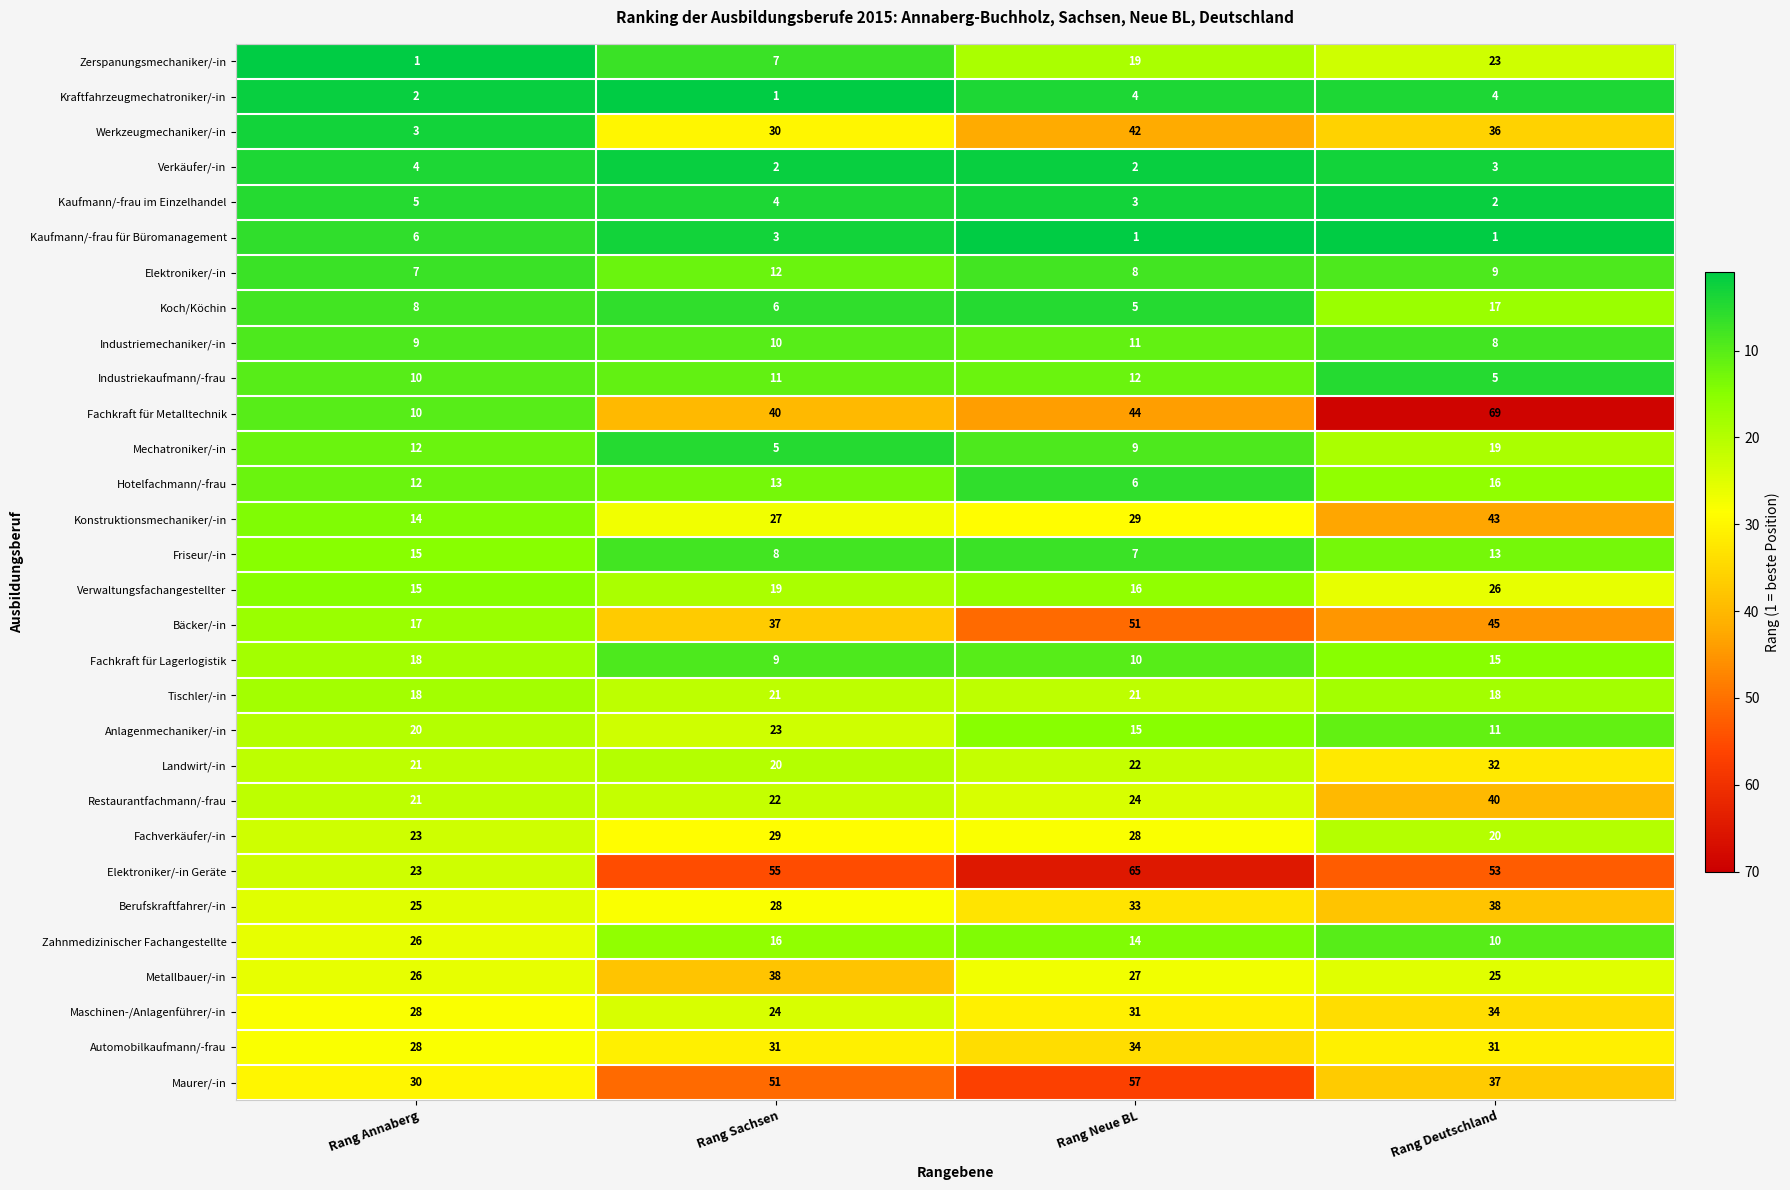

The value of Fachkraft für Lagerlogistik at Rang Sachsen is 12. True or false?

False